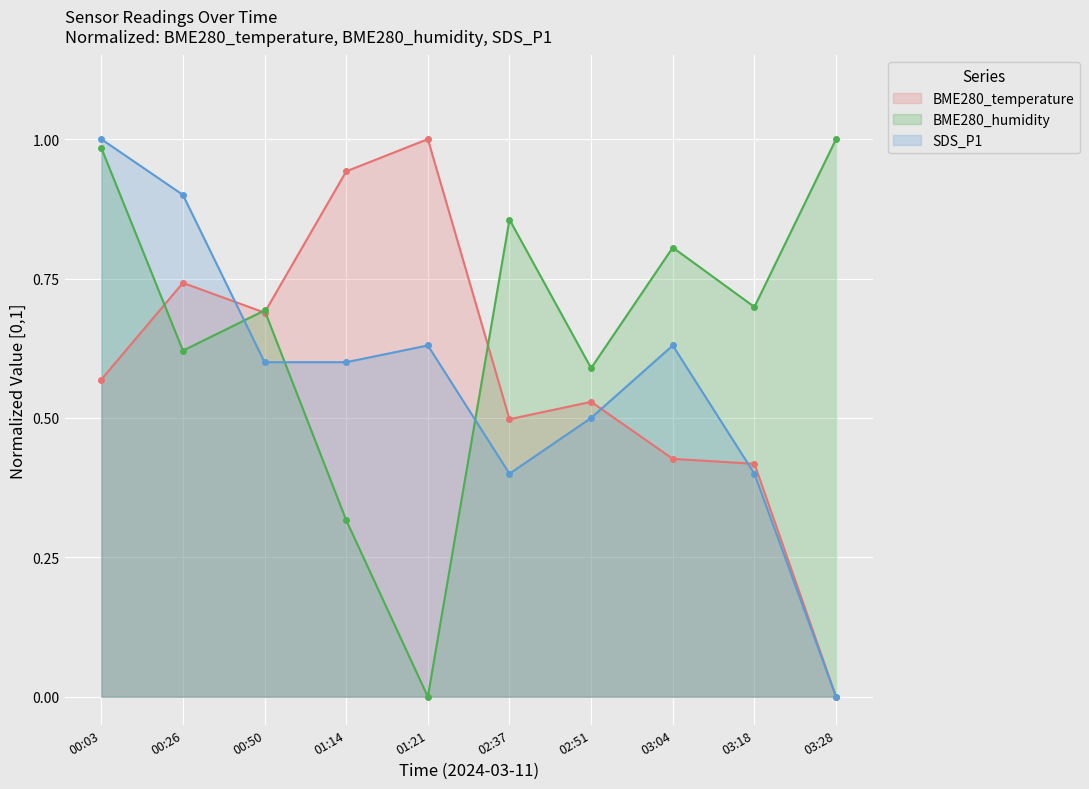

What position from the left is 03:18?

9